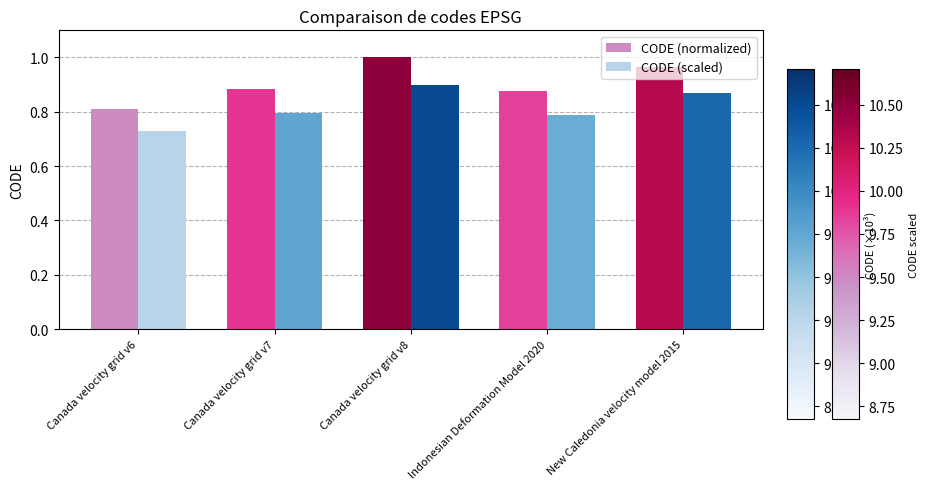

What is the sum of all CODE (scaled) values?

4.1